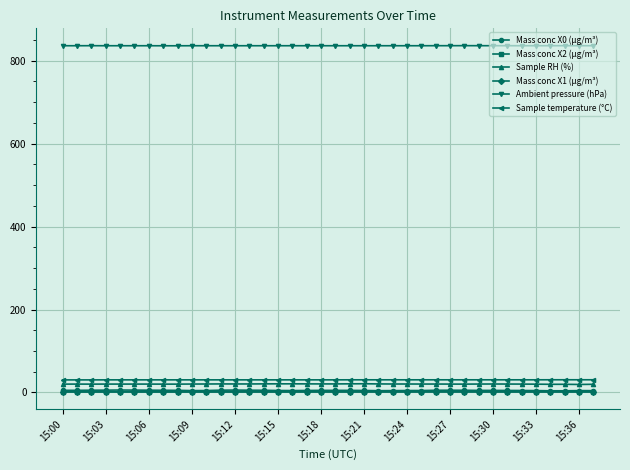

What are all the series names shown in the legend?

Mass conc X0 (μg/m³), Mass conc X2 (μg/m³), Sample RH (%), Mass conc X1 (μg/m³), Ambient pressure (hPa), Sample temperature (°C)